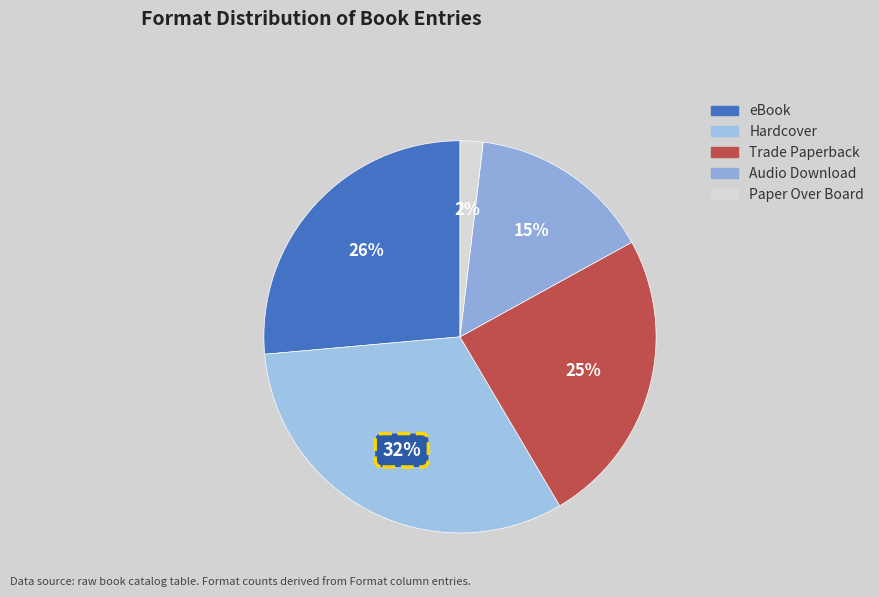

Count the number of slices in the pie.

5